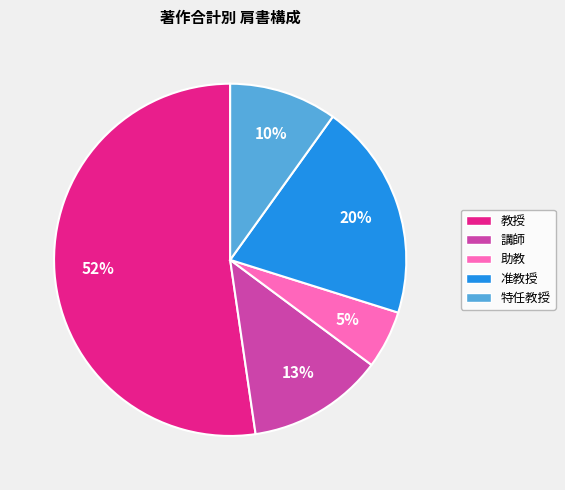

To the nearest percent, what is the difference between the largest and smallest slice percentages?

47%